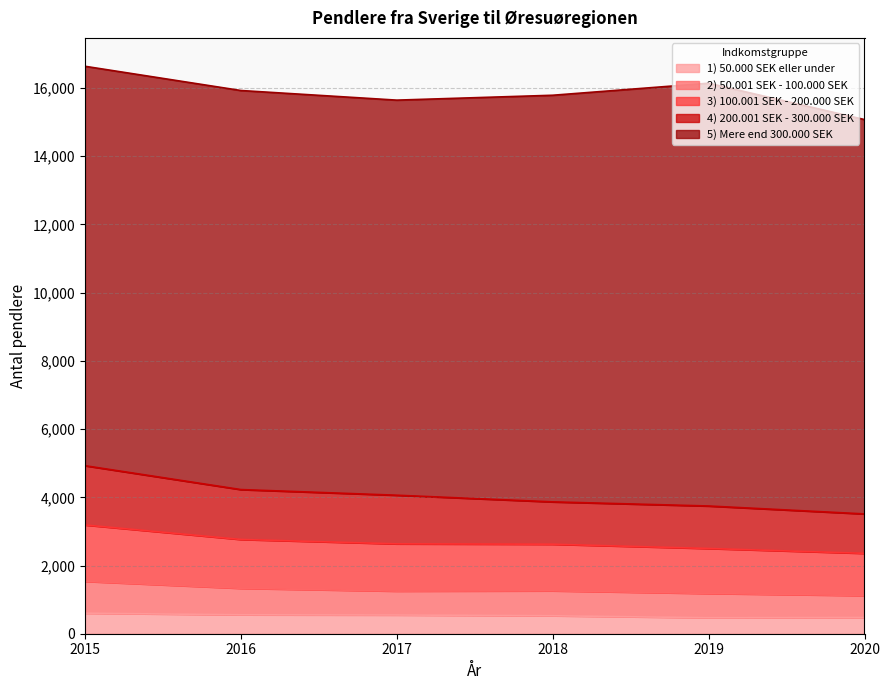

What is the total value across all series at 2020?

15076